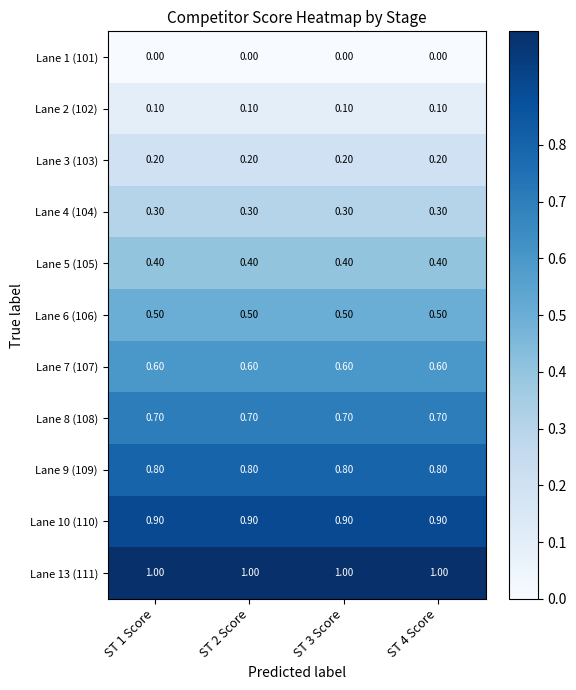

What is the spread (max minus min) of values at ST 3 Score?

1.0